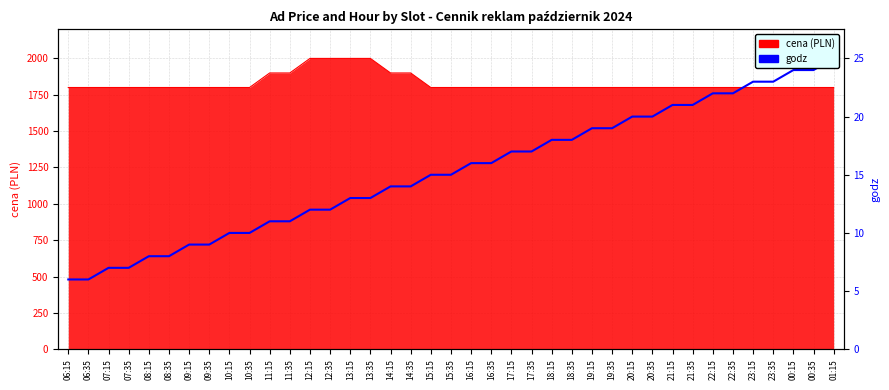

Is it true that the value at 11:35 is 1446?

False